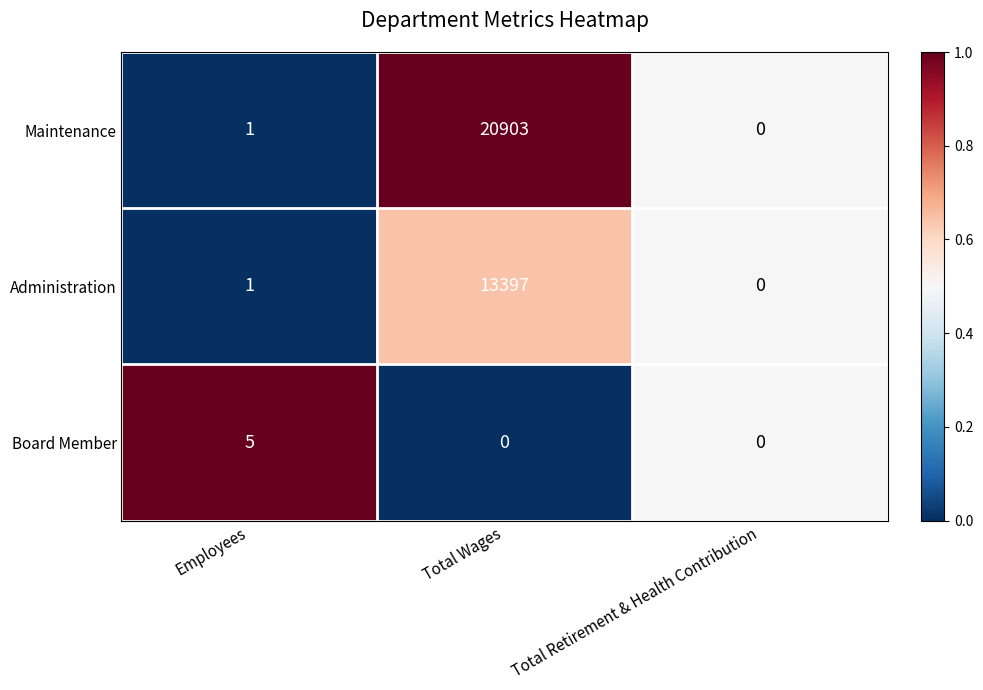

At which label is Maintenance closest to 10451?

Employees